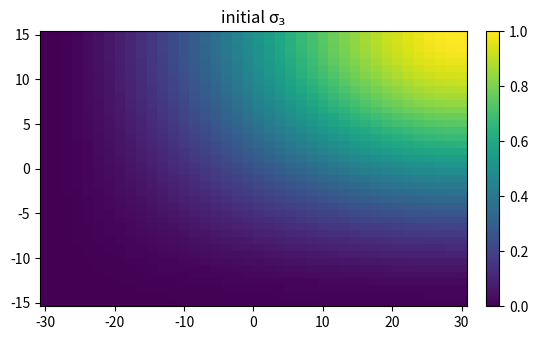

At which category does the chart reach its minimum across all series?

-30